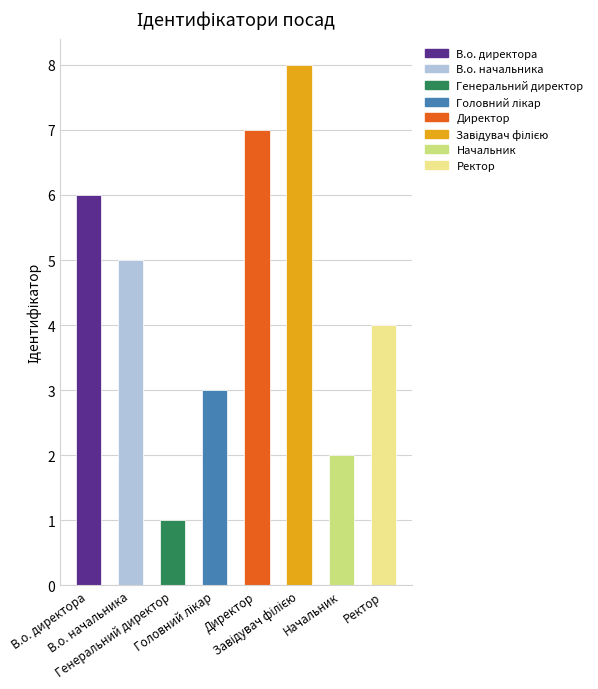

List the labels in order of value, smallest first.

Генеральний директор, Начальник, Головний лікар, Ректор, В.о. начальника, В.о. директора, Директор, Завідувач філією